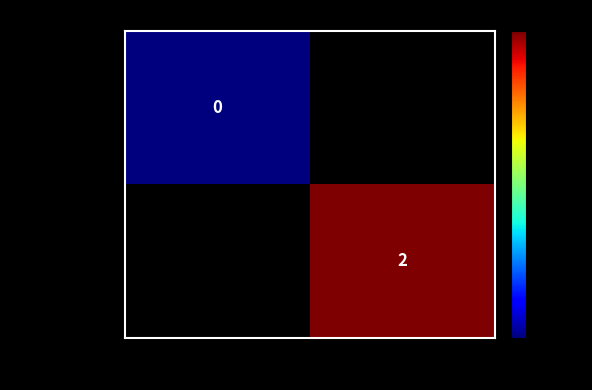

What is the average value of the 6248ced98eec… series?

-498